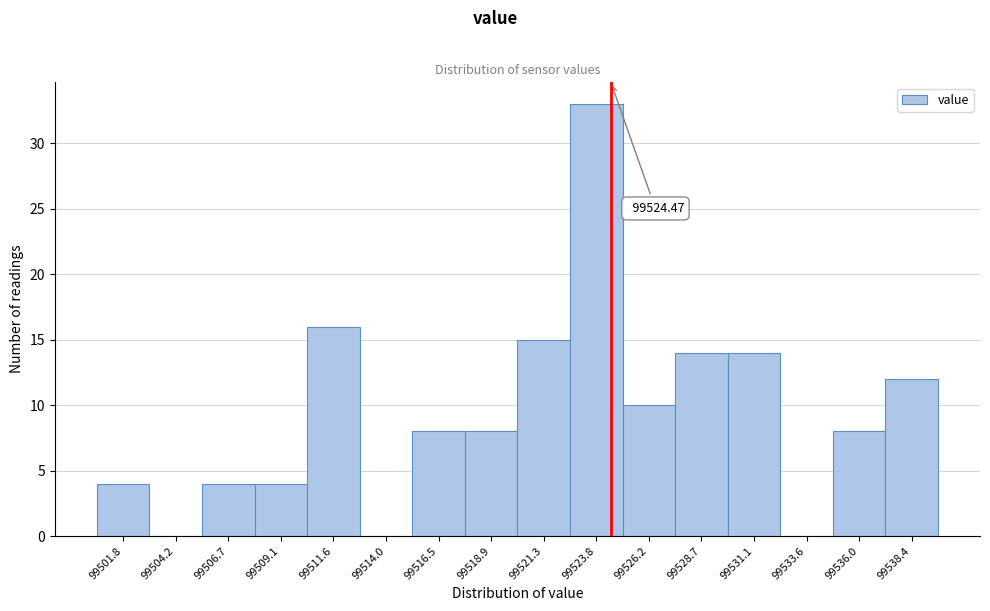

Which range on the x-axis has the tallest bar?

99522.5 to 99525.0